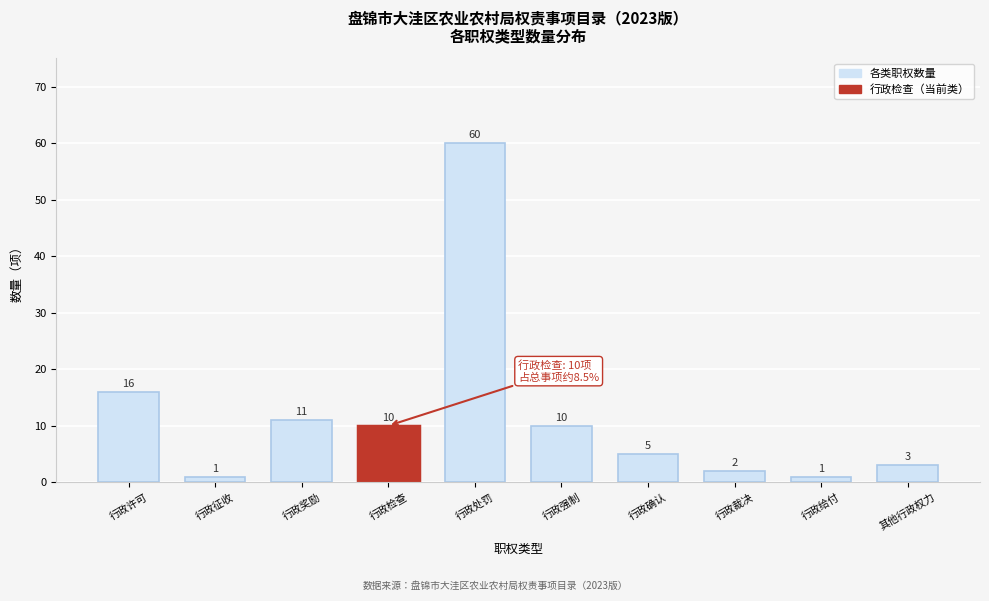

Reading left to right, what are all the values shown in this chart?

16	1	11	10	60	10	5	2	1	3